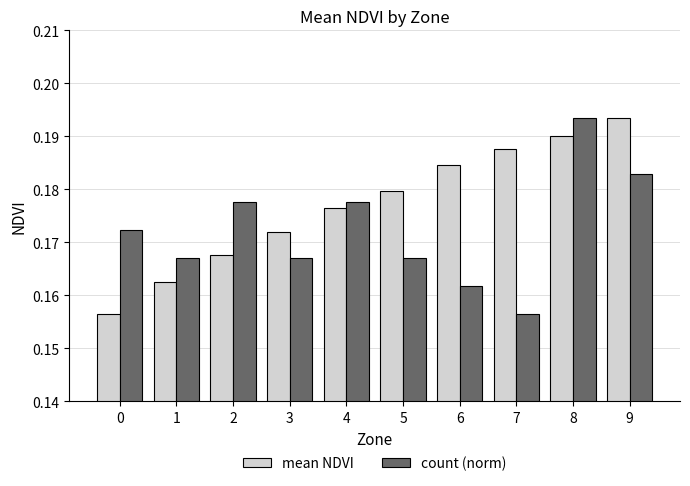

Between 4 and 6, which series saw the biggest shift?

count (norm)